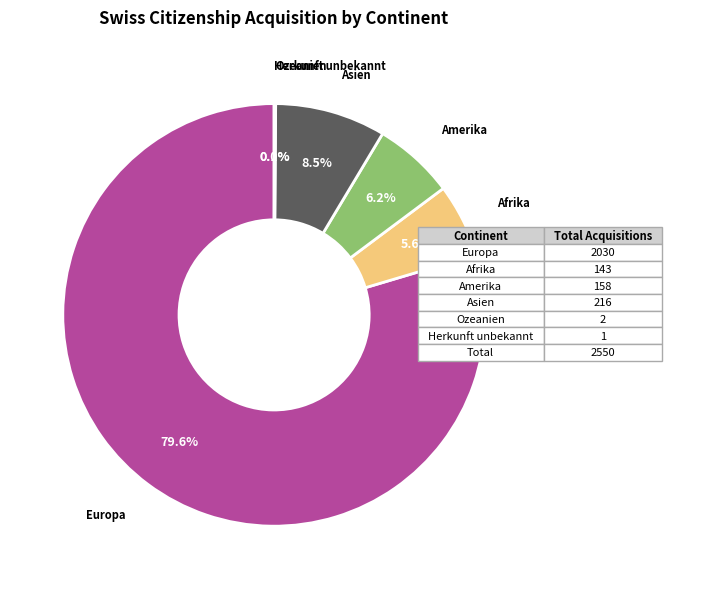

Does Amerika account for over 50% of the chart?

No